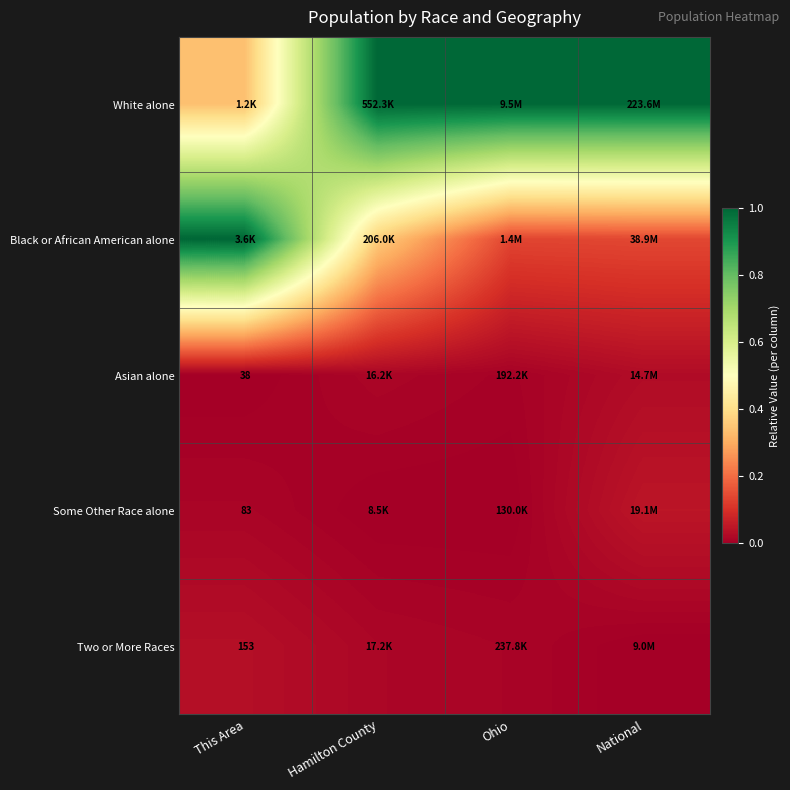

What is the spread (max minus min) of values at National?

1.0